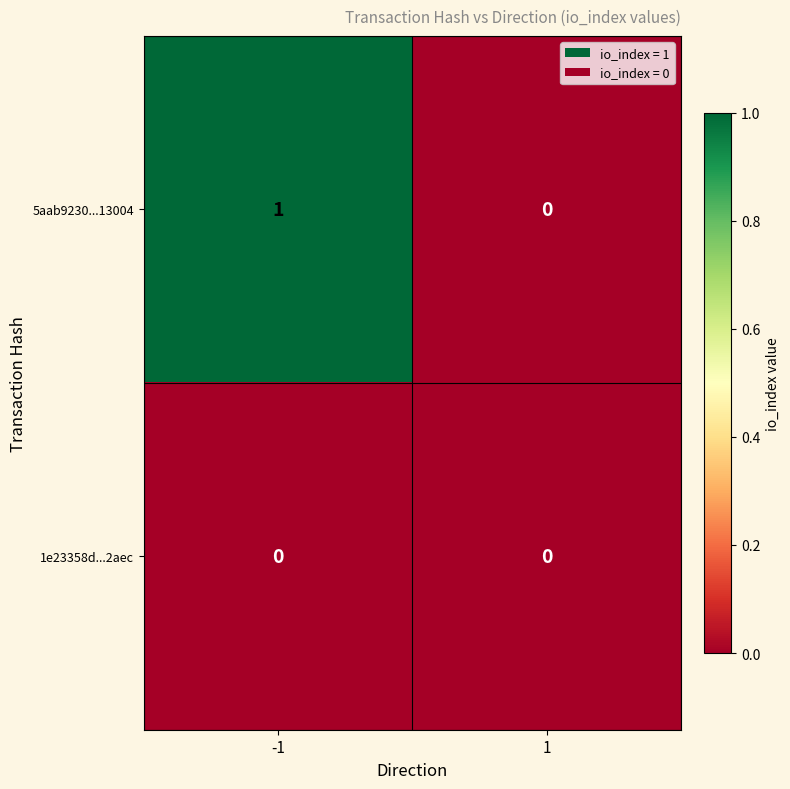

Which series has the widest spread of values?

5aab9230...13004